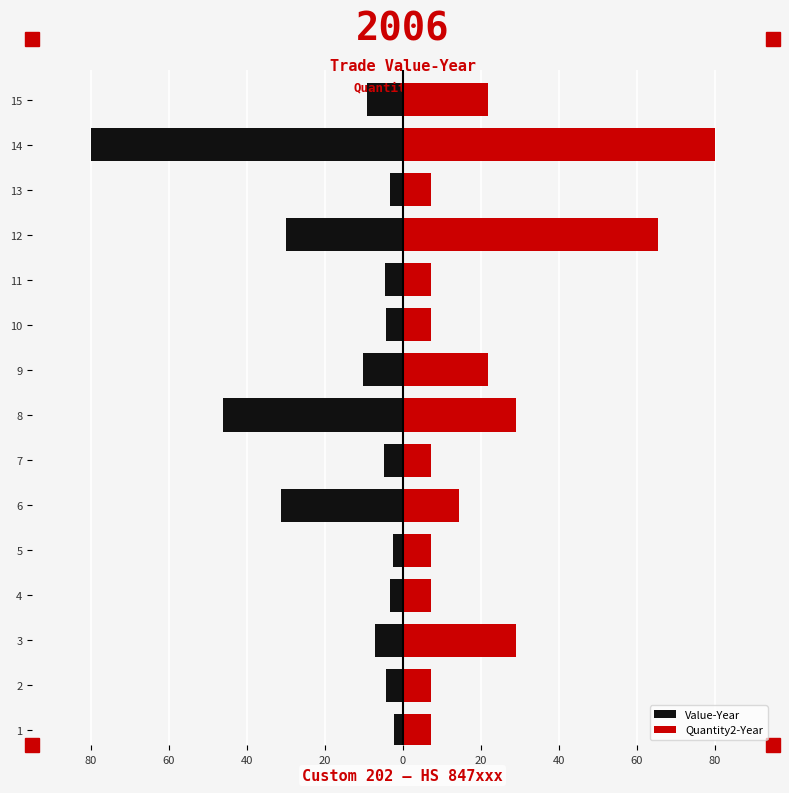

Are the bars horizontal?

Yes